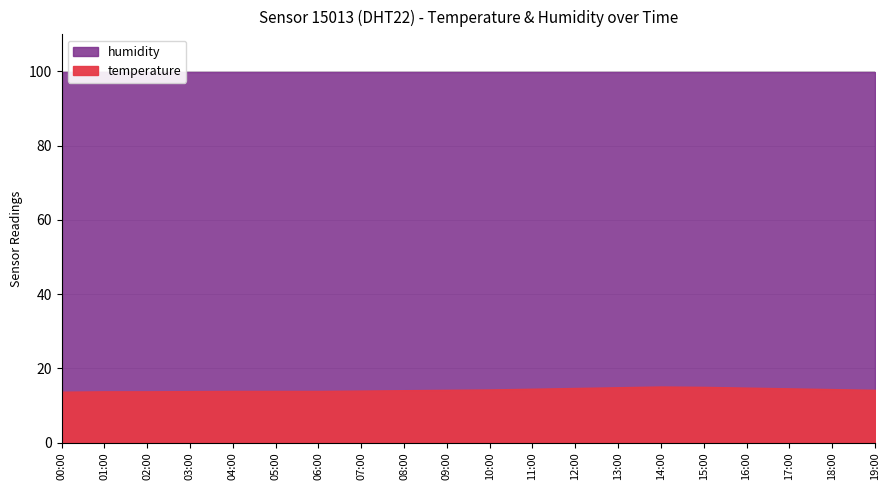

What is the value of the humidity point at the 16th from the left?

99.9